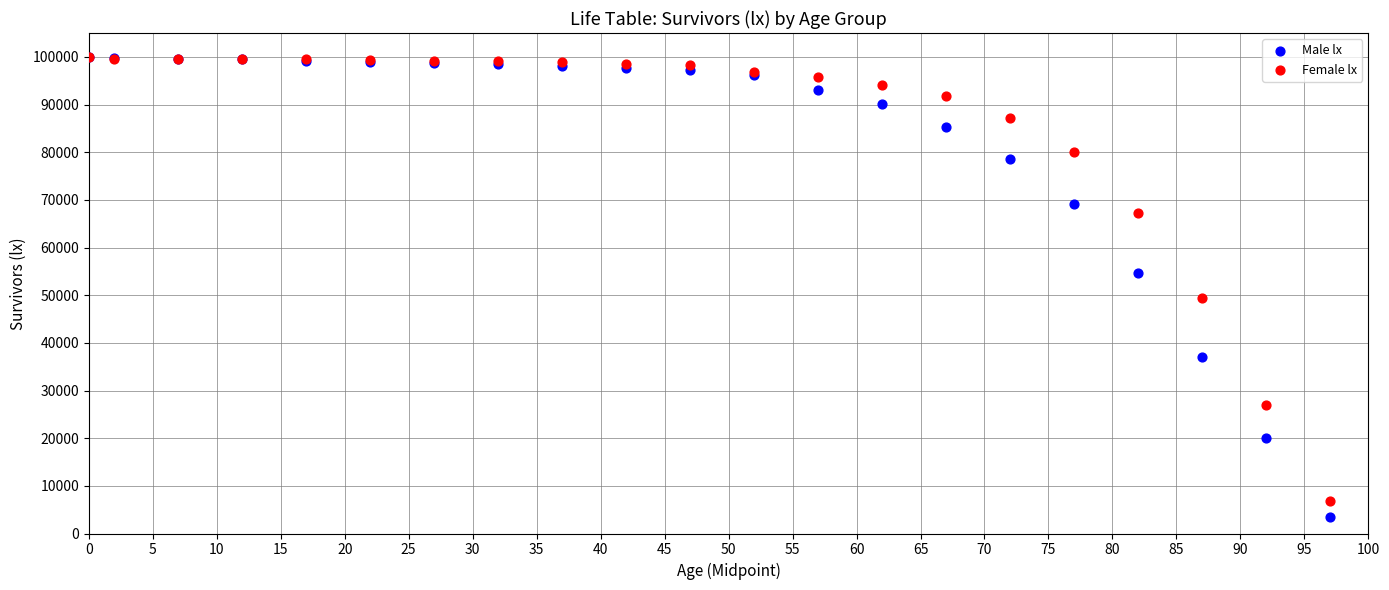

What are all the series names shown in the legend?

Male lx, Female lx